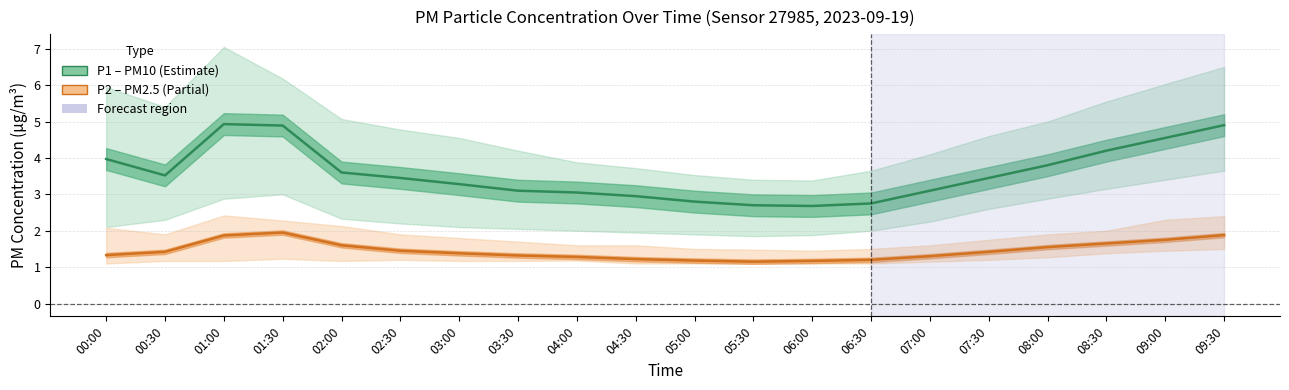

List the labels in order of P2 (PM2.5) value, largest first.

01:30, 09:30, 01:00, 09:00, 08:30, 02:00, 08:00, 02:30, 00:30, 07:30, 03:00, 00:00, 03:30, 07:00, 04:00, 04:30, 06:30, 05:00, 06:00, 05:30